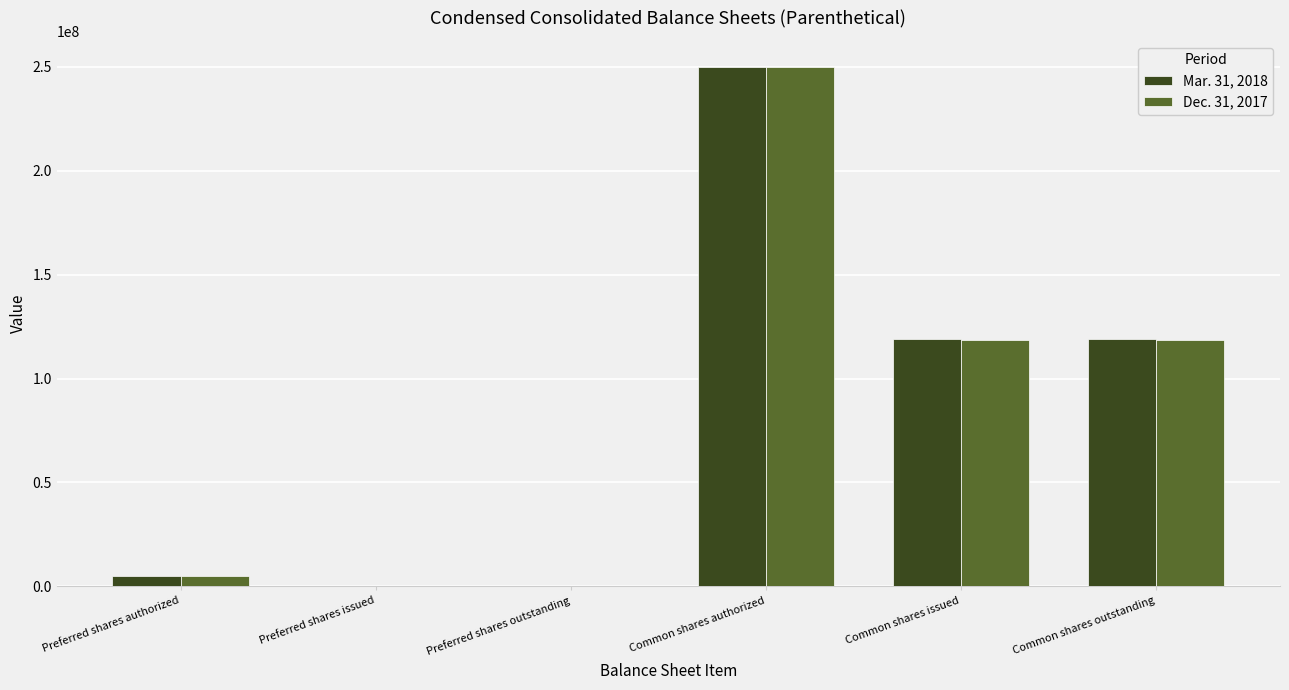

Is it true that Dec. 31, 2017 equals 118325000 at Common shares outstanding?

True